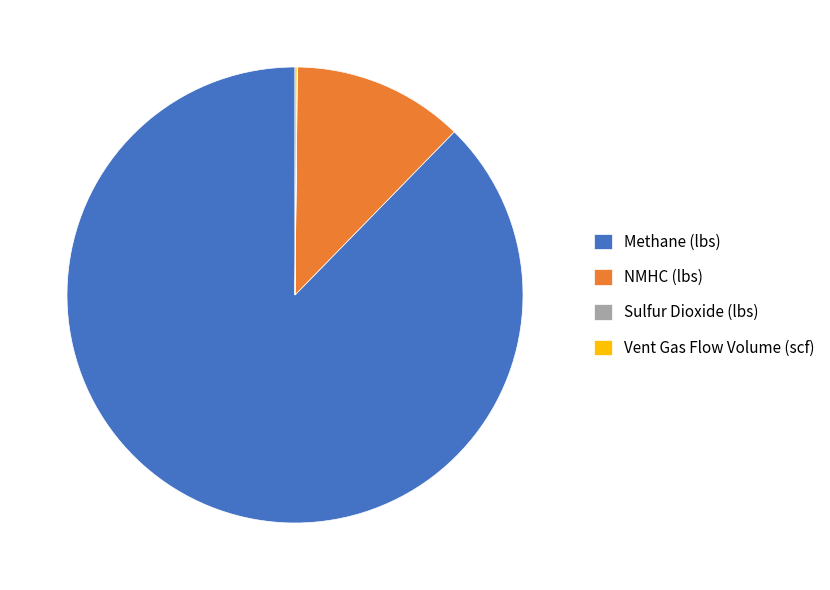

Is there a majority slice in this chart?

Yes